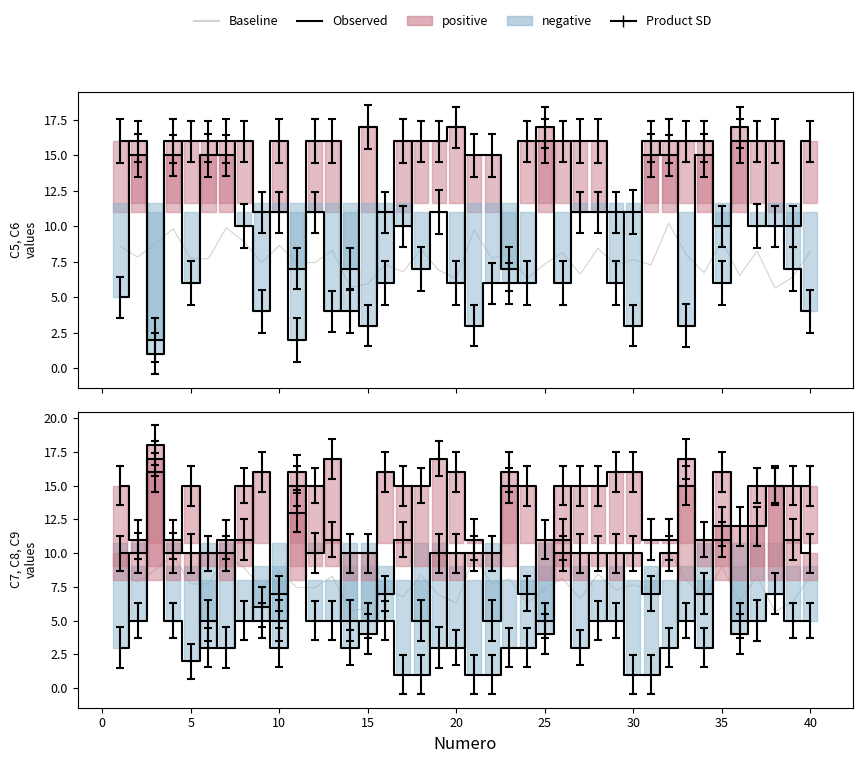

What is the spread (max minus min) of values at 20?

13